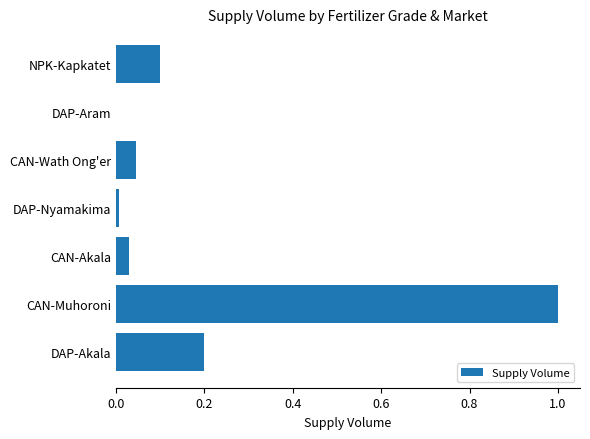

Is it true that the value at DAP-Nyamakima is 0.0?

True